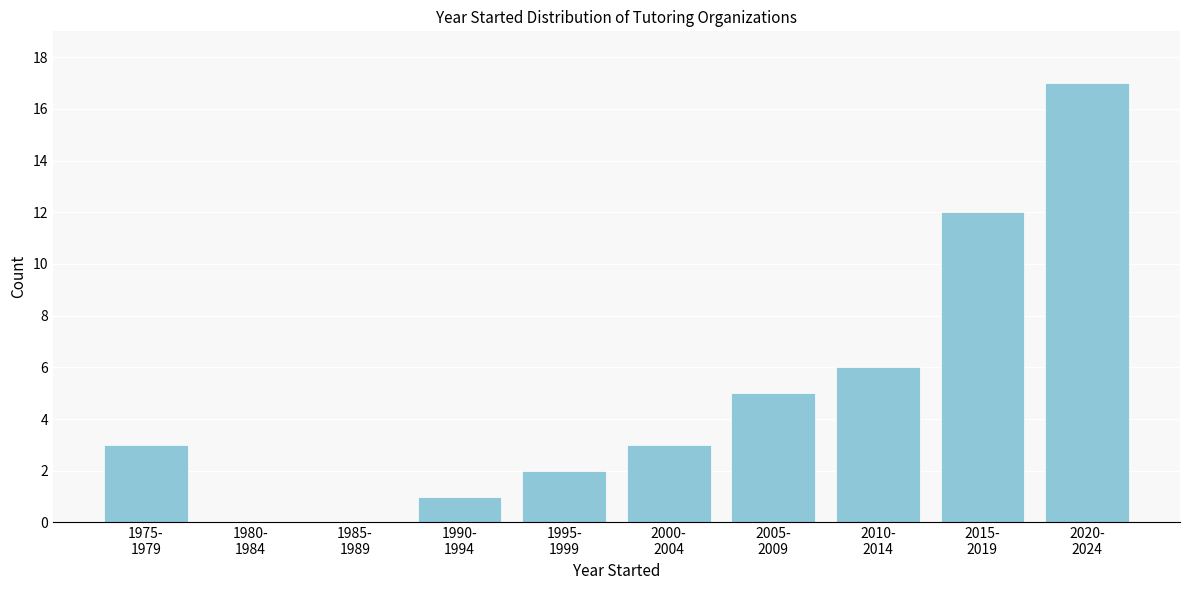

What is the greatest value displayed?

17